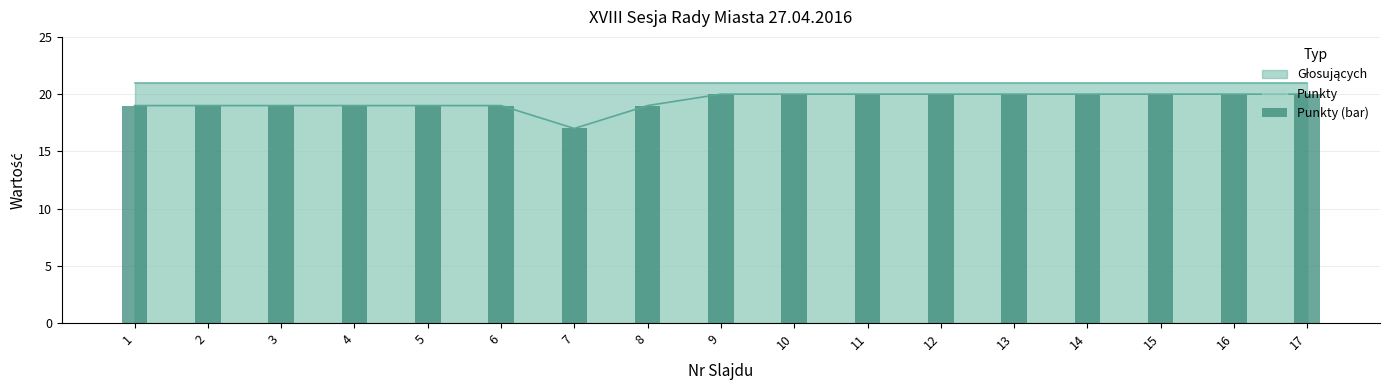

Rank the categories by value from lowest to highest.

7, 1, 2, 3, 4, 5, 6, 8, 9, 10, 11, 12, 13, 14, 15, 16, 17